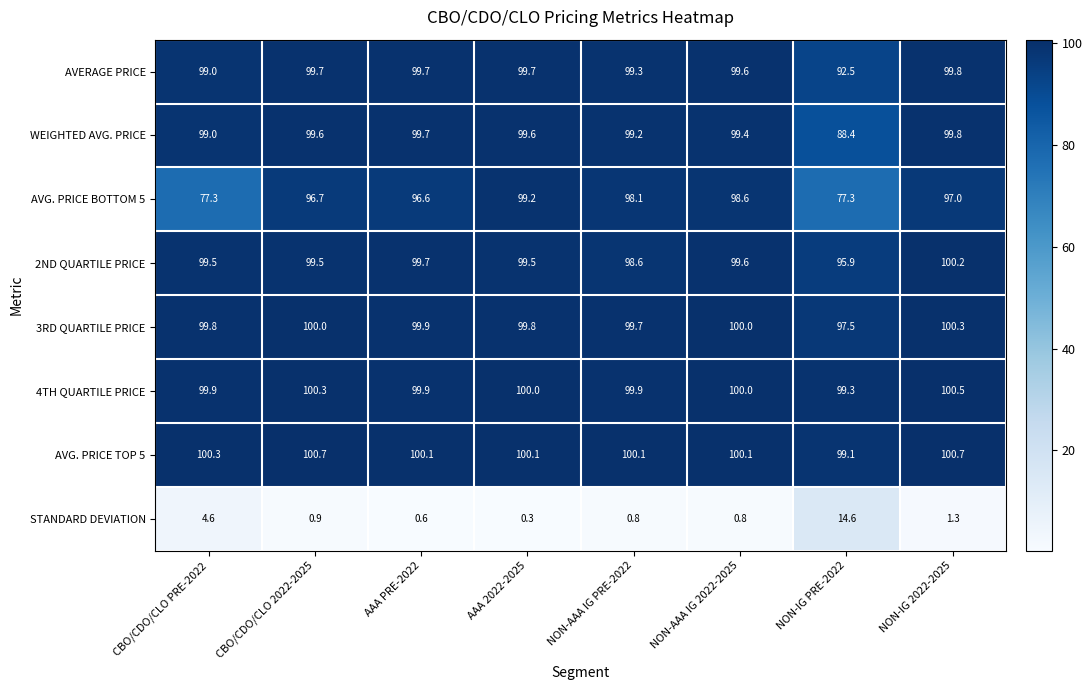

Which series has the widest spread of values?

AVG. PRICE BOTTOM 5